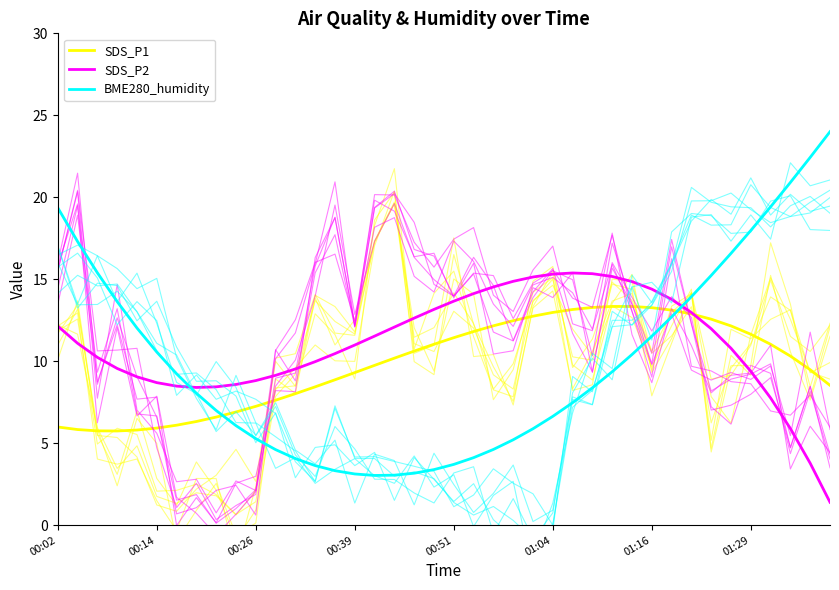

What is the approximate value of BME280_humidity at 00:02?

19.4